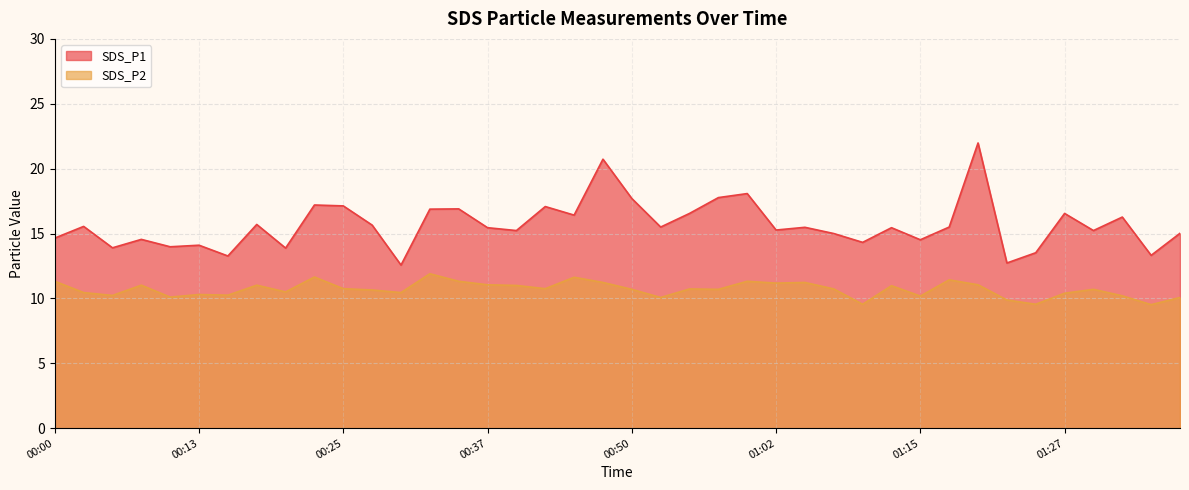

What position from the right is 00:30?

28